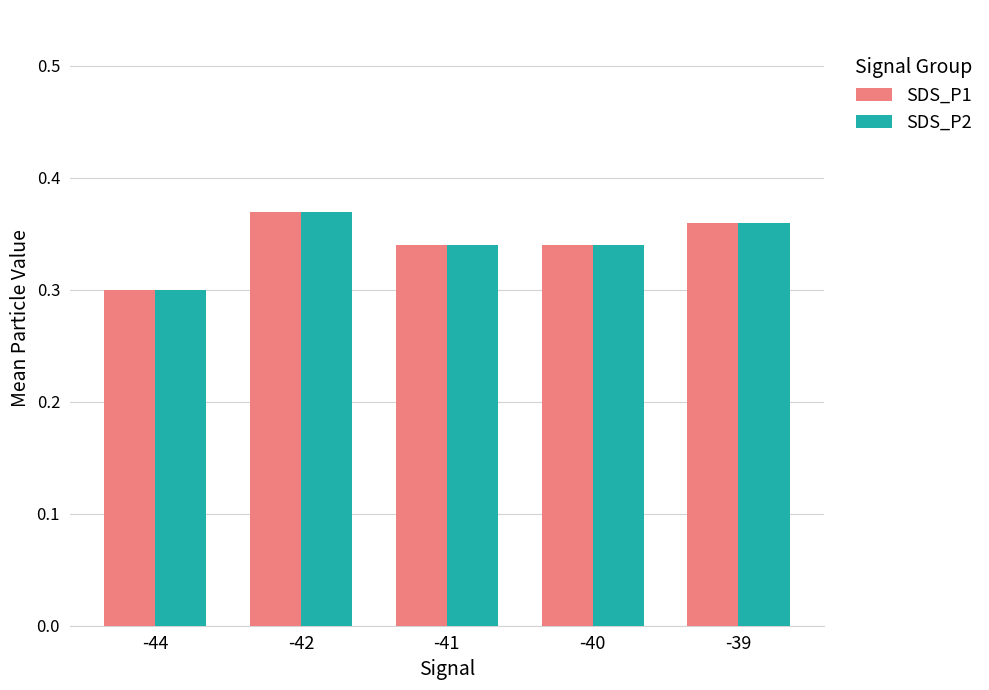

The value of SDS_P2 at -39 is 0.1. True or false?

False